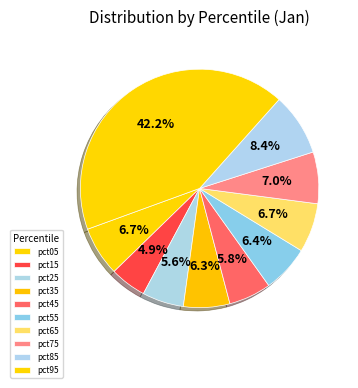

How many slices are in this pie chart?

10